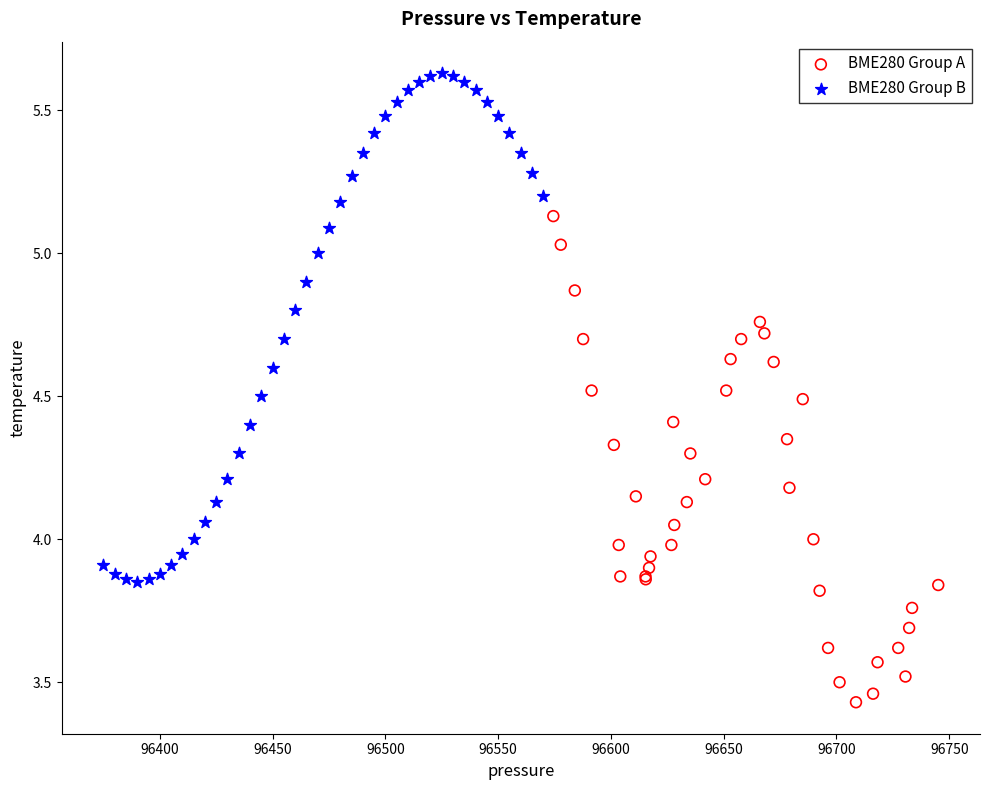

Which series contains the highest Y value?

BME280 Group B